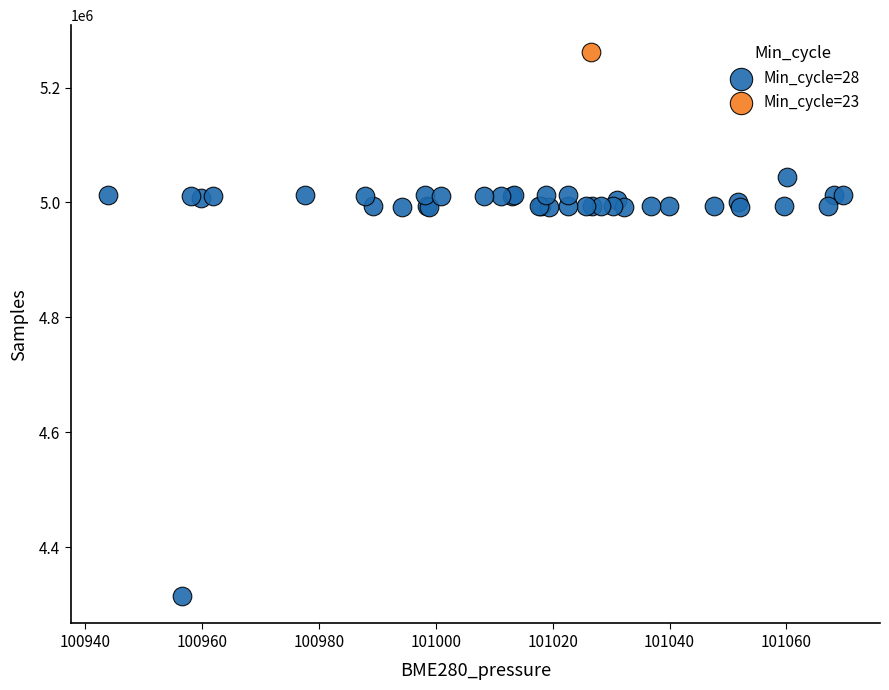

What are all the series names shown in the legend?

Min_cycle=28, Min_cycle=23